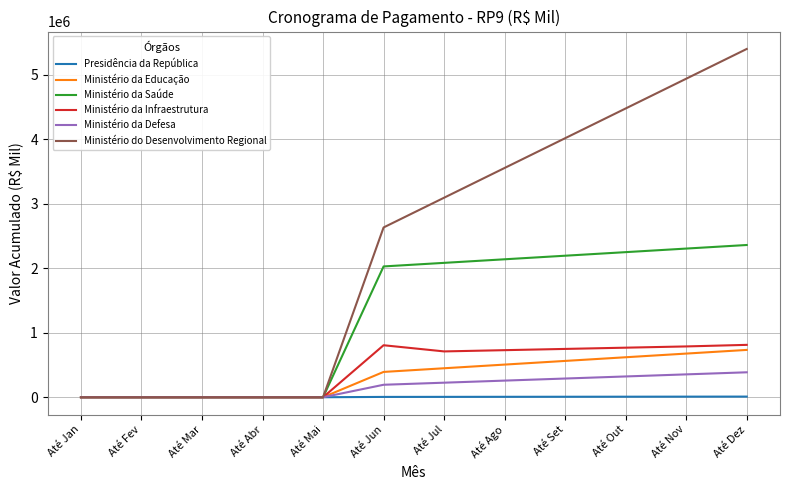

Which label corresponds to the largest value in the chart?

Até Dez